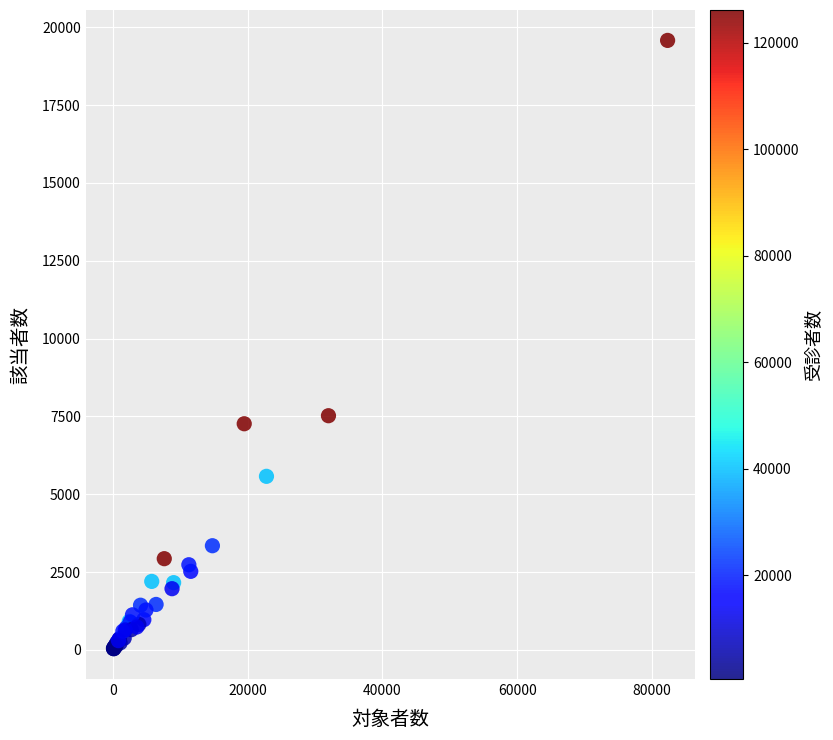

What Y value in the scatter plot is closest to 9810?

7523